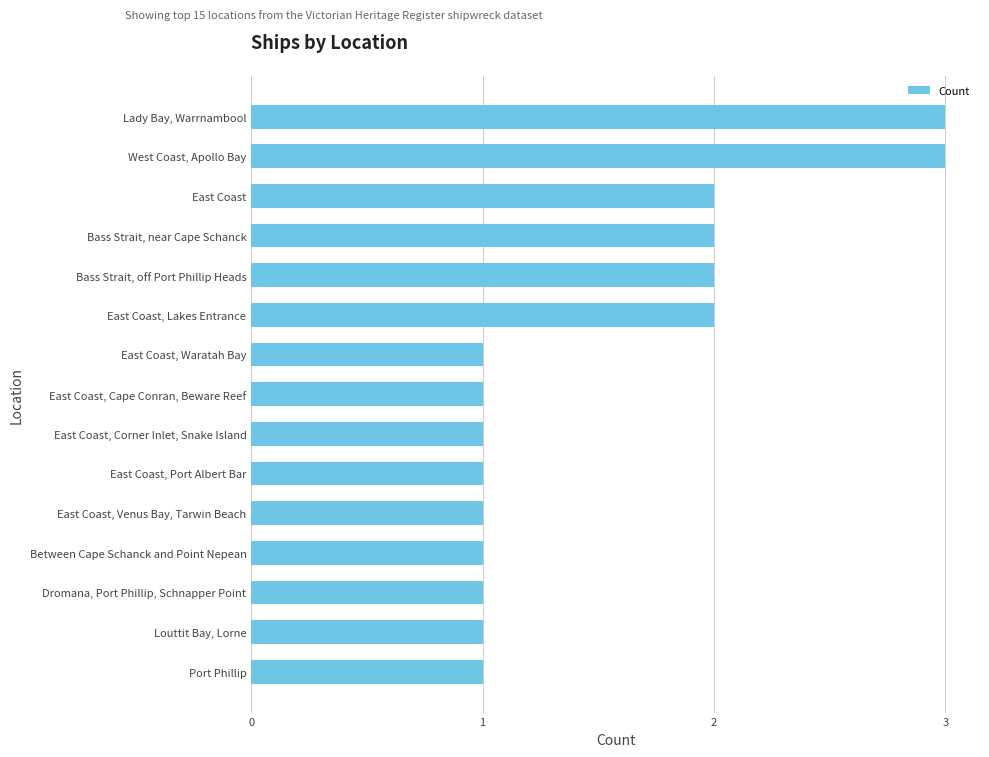

How many categories are shown in the chart?

15